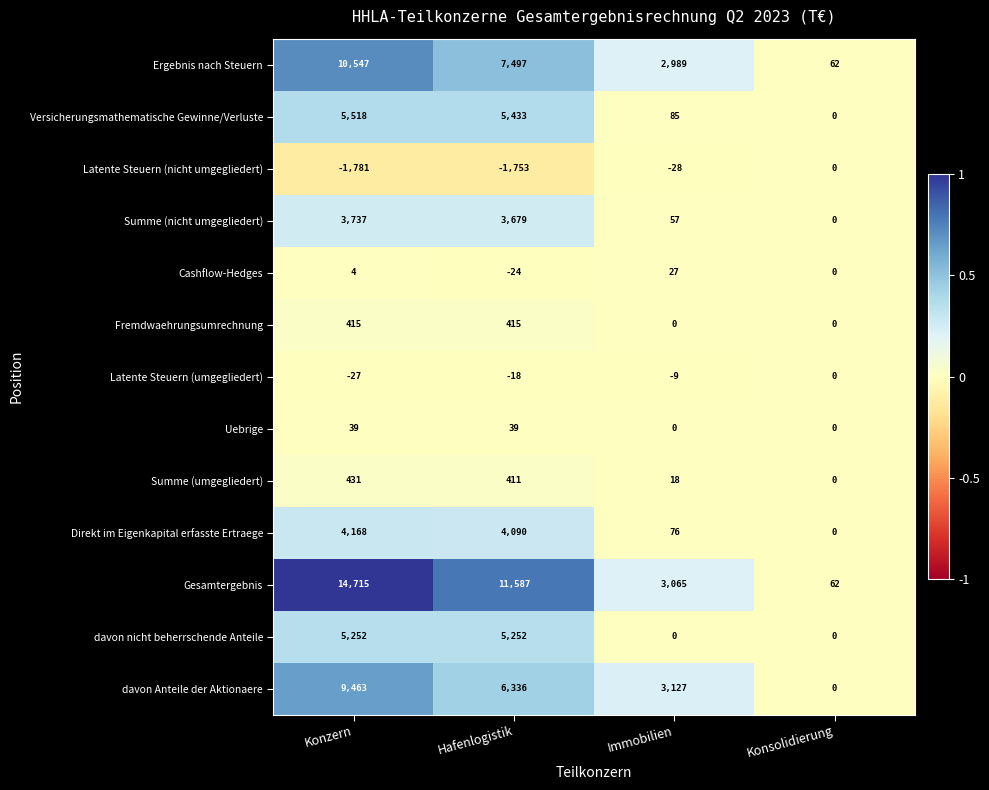

At which label does Ergebnis nach Steuern reach its peak?

Konzern